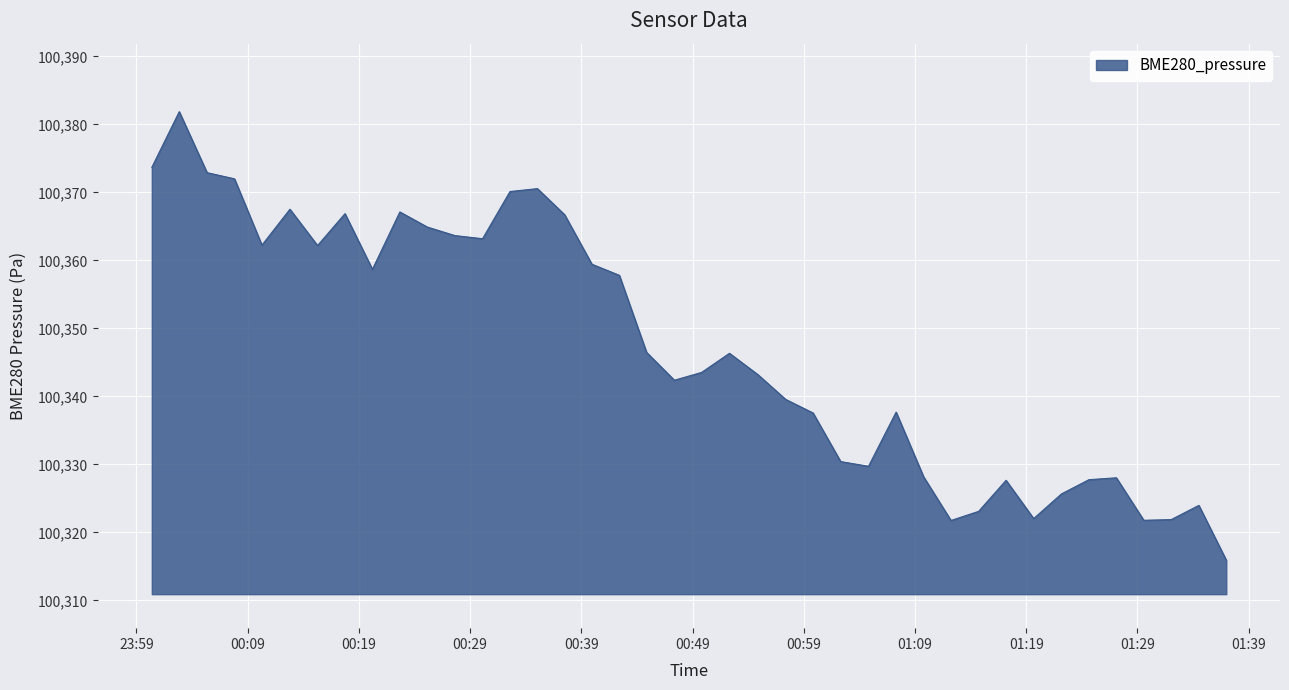

True or false: the data has more than 0 interior local peaks.

True